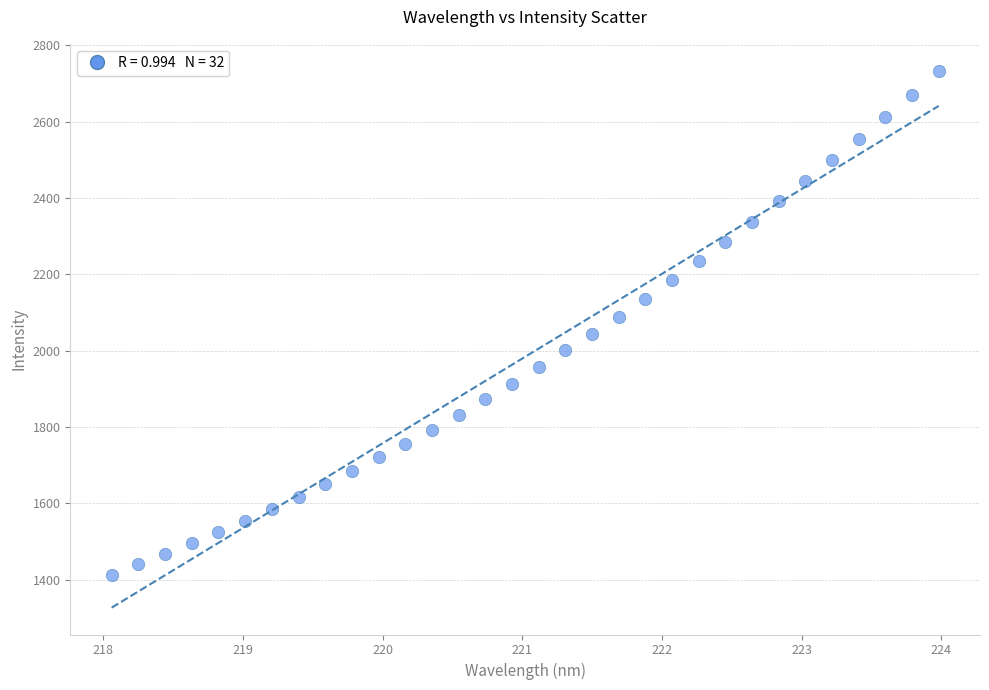

What is the range of X values (max minus min)?

5.9